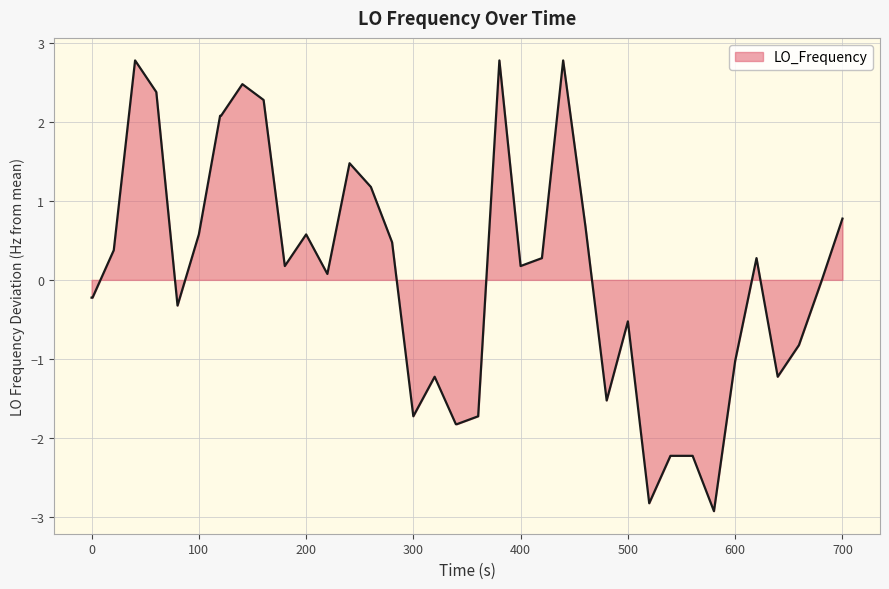

What is the maximum value shown in the chart?

2.8